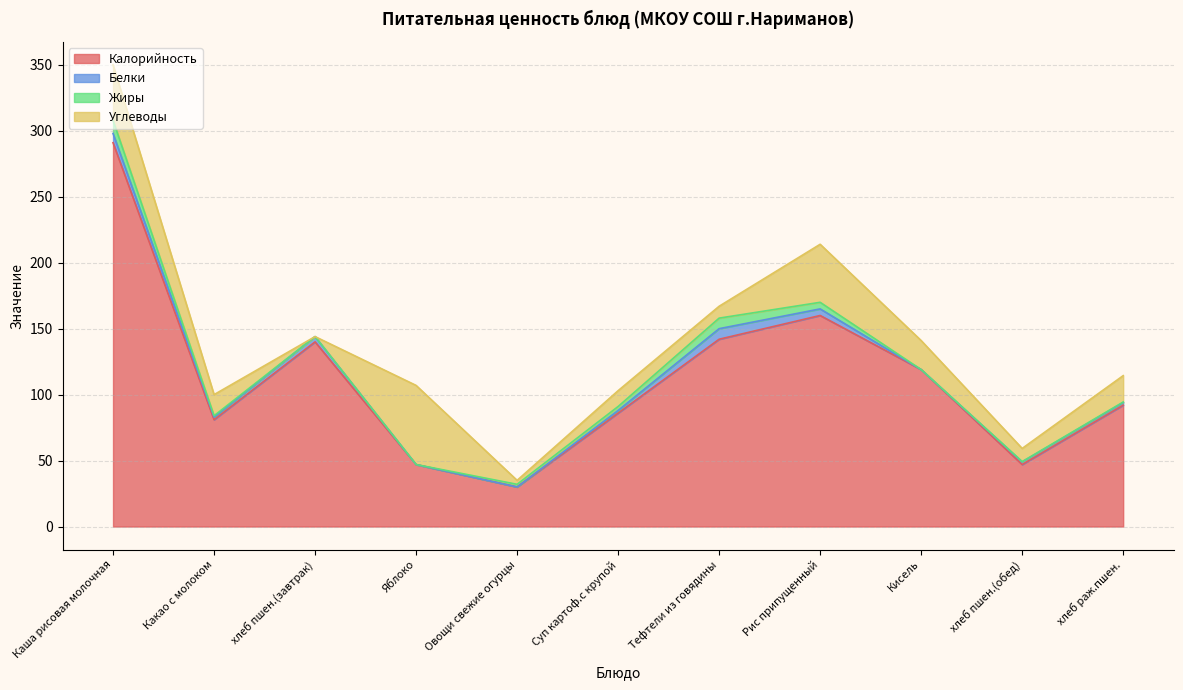

True or false: Калорийность has more than 1 interior local peaks.

True